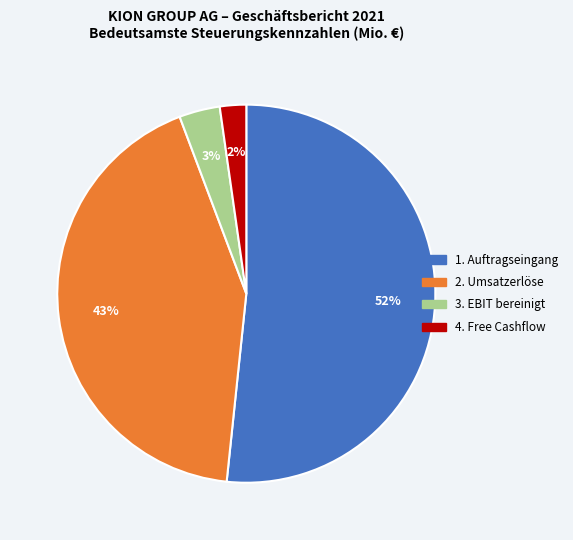

Count the number of slices in the pie.

4